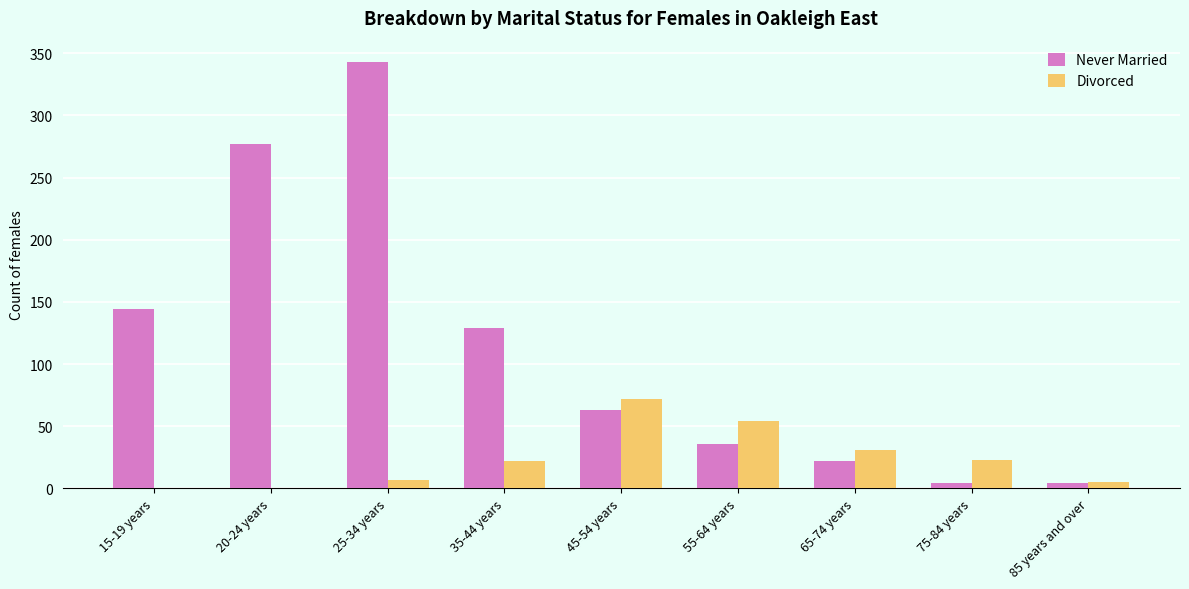

The Never Married series shows 343 at 25-34 years. True or false?

True